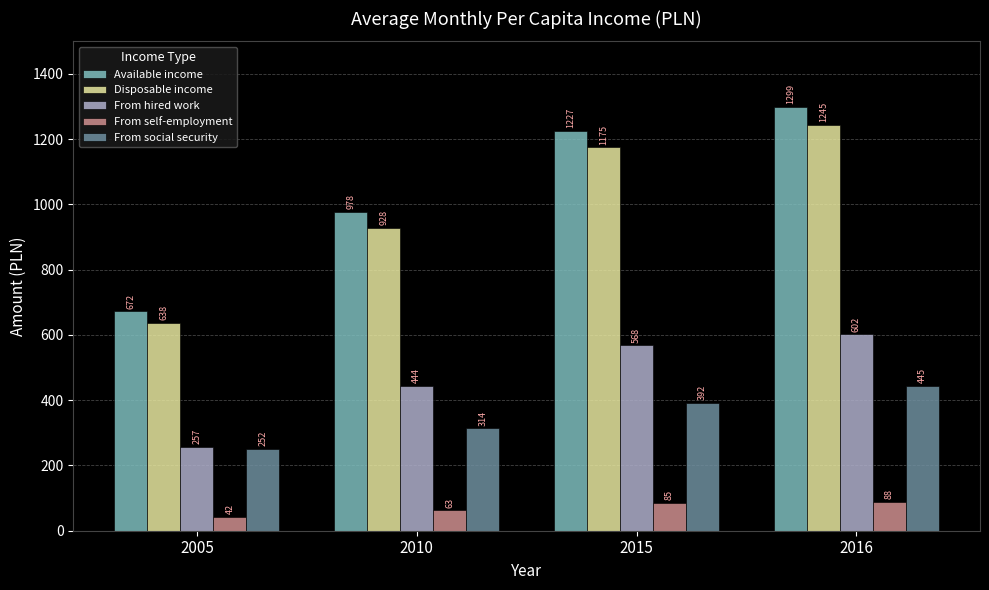

Between 2005 and 2016, which series saw the biggest shift?

Available income